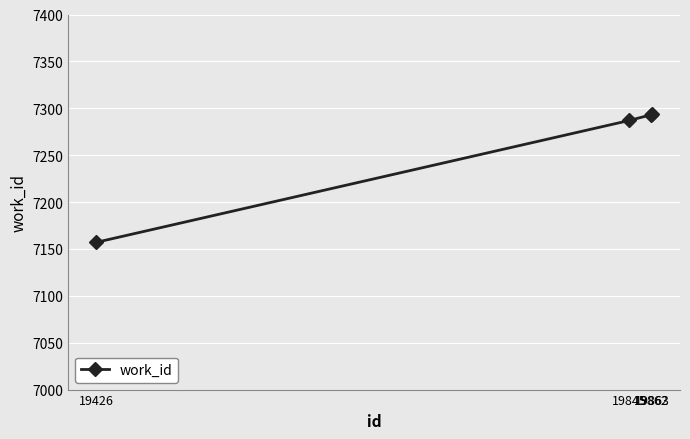

How many lines are shown in the chart?

1